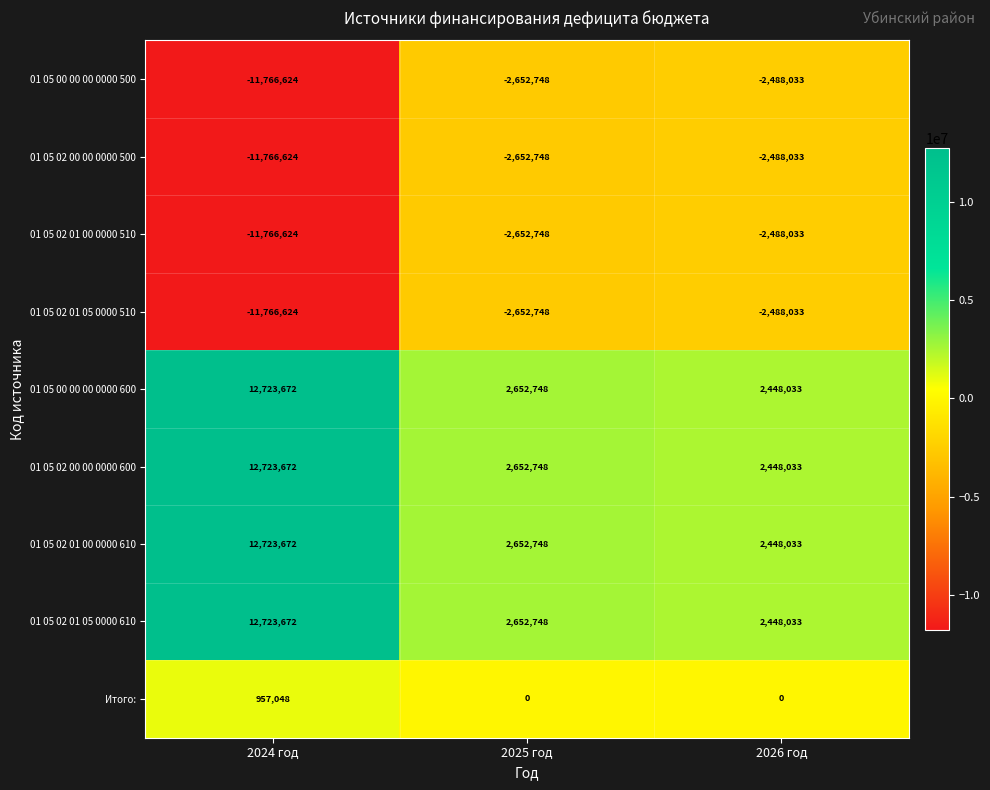

At which category does the chart reach its peak across all series?

2024 год